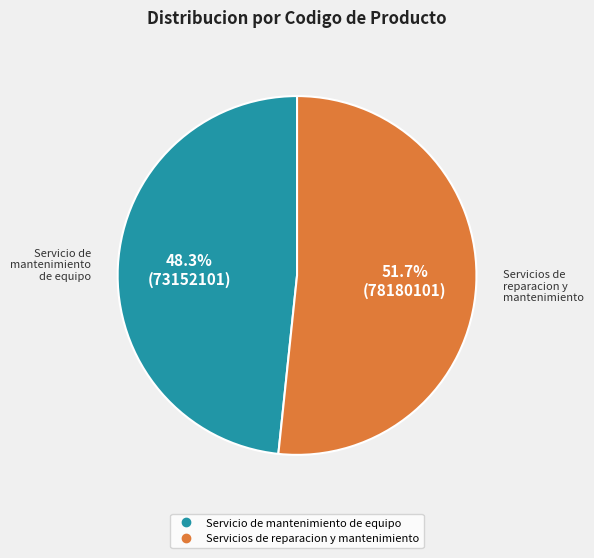

To the nearest percent, what percentage of the pie is Servicio de mantenimiento de equipo?

48%